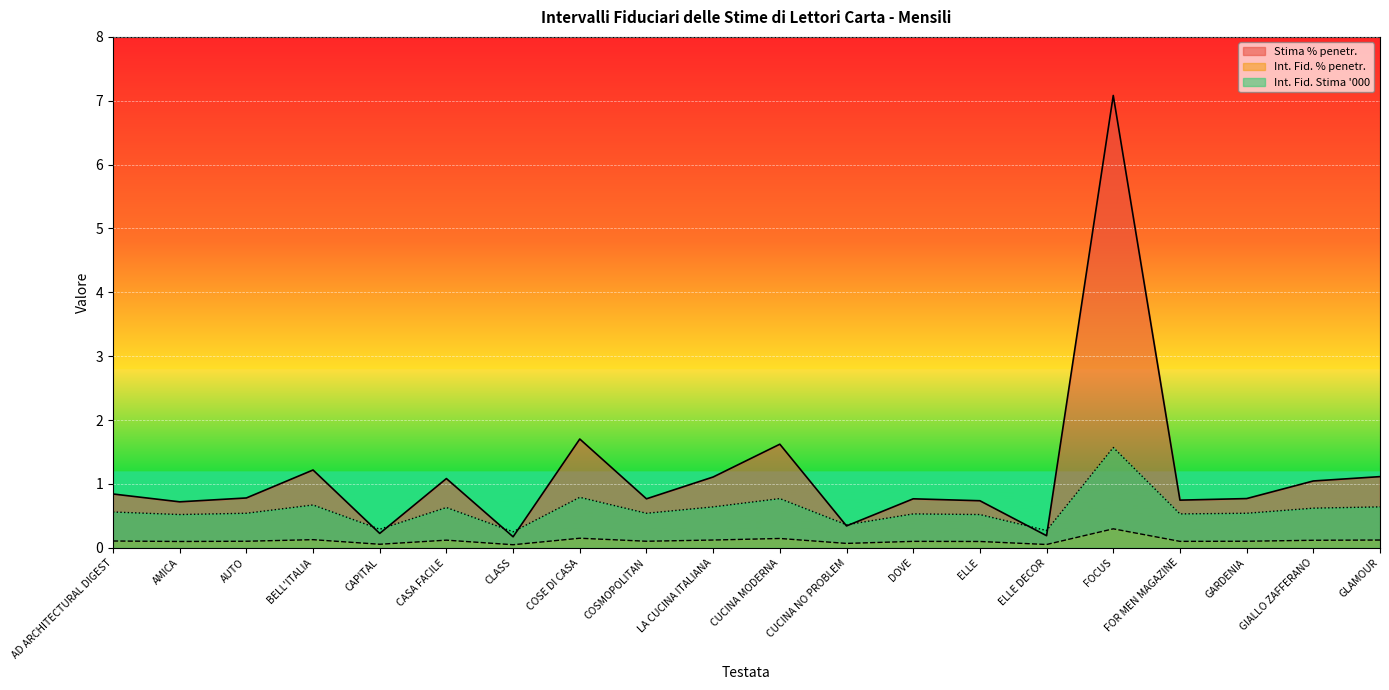

What is the value of the Int. Fid. % penetr. point at the 18th from the left?

0.1